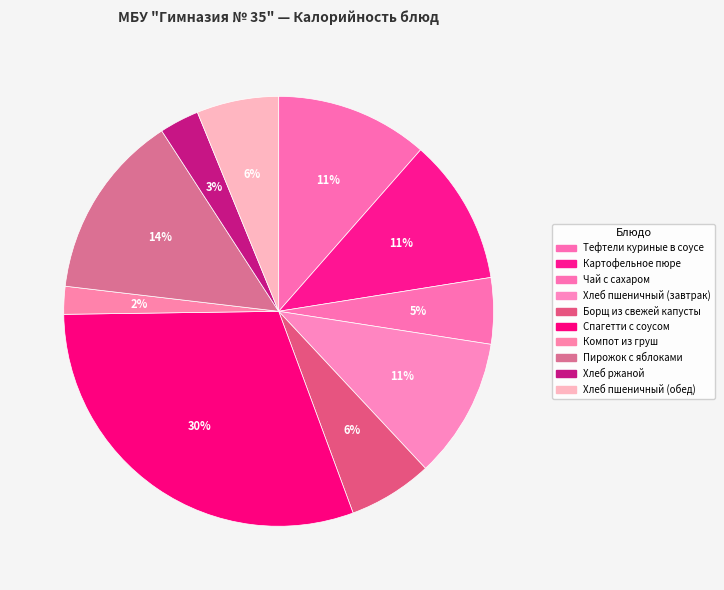

Count the number of slices in the pie.

10